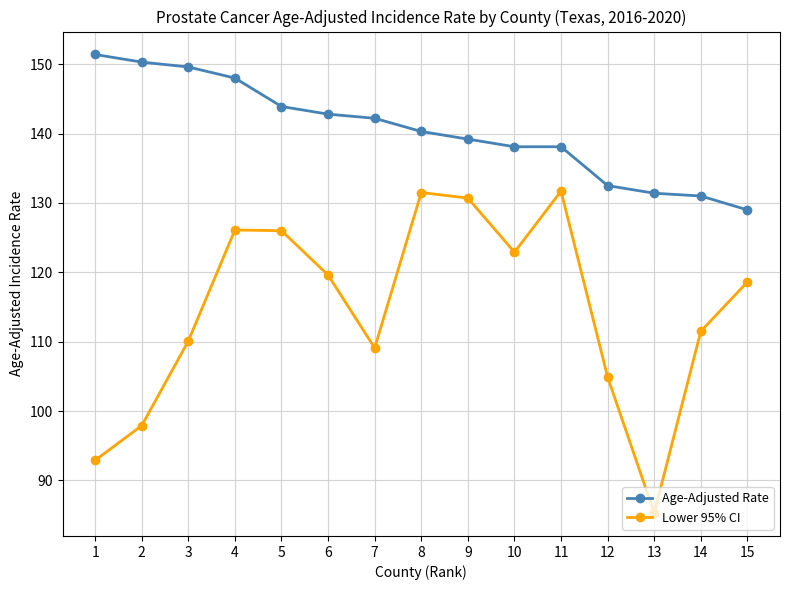

What is the sum of all Age-Adjusted Rate values?

2107.8